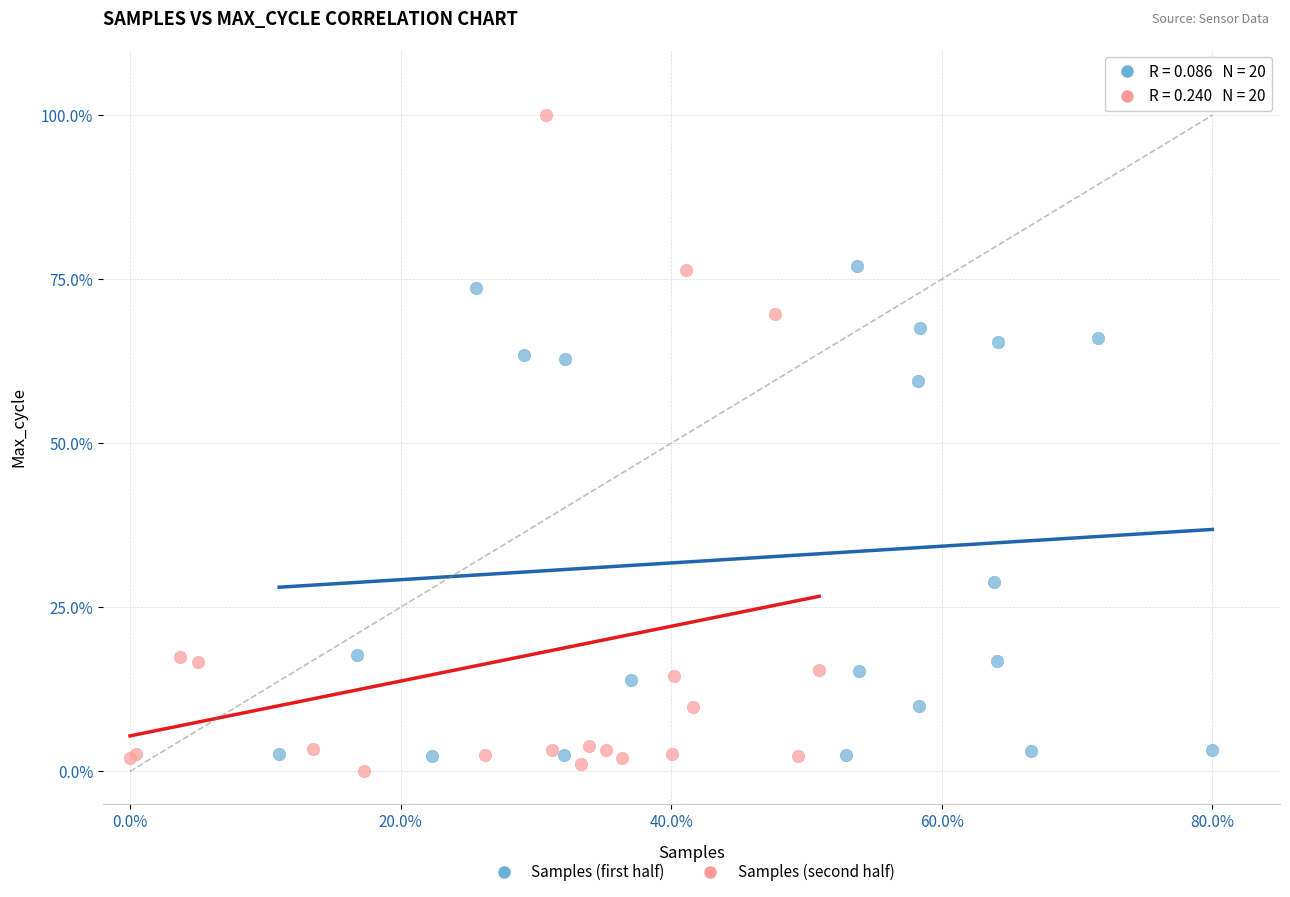

Which series has the widest spread of Y values?

Samples (second half)